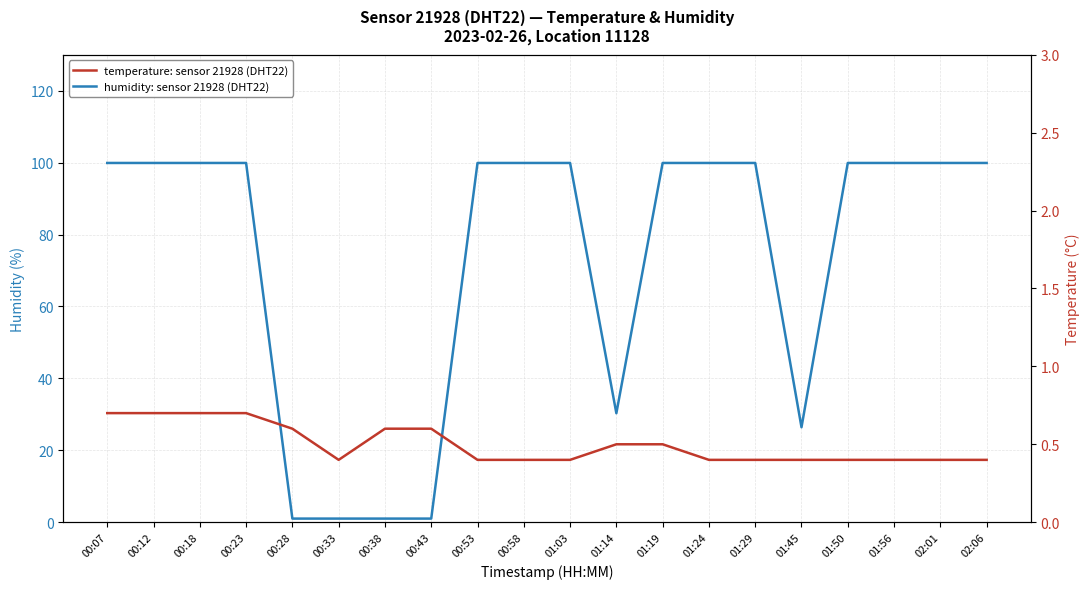

Reading left to right, extract all data points from this chart.

humidity: sensor 21928 (DHT22): 99.9	99.9	99.9	99.9	1.0	1.0	1.0	1.0	99.9	99.9	99.9	30.3	99.9	99.9	99.9	26.4	99.9	99.9	99.9	99.9
temperature: sensor 21928 (DHT22): 0.7	0.7	0.7	0.7	0.6	0.4	0.6	0.6	0.4	0.4	0.4	0.5	0.5	0.4	0.4	0.4	0.4	0.4	0.4	0.4